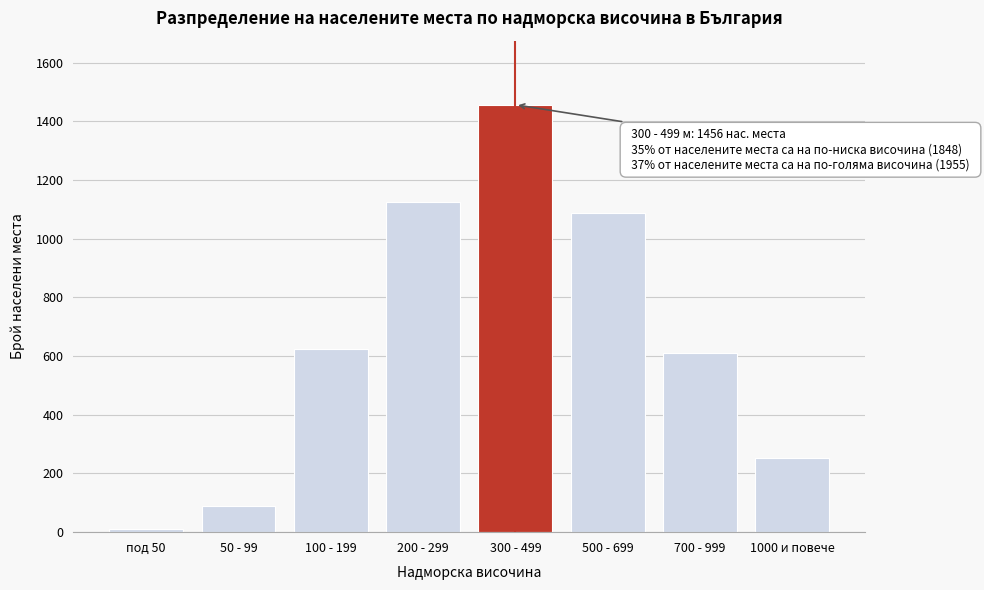

Reading left to right, extract all data points from this chart.

12	89	623	1124	1456	1089	612	254